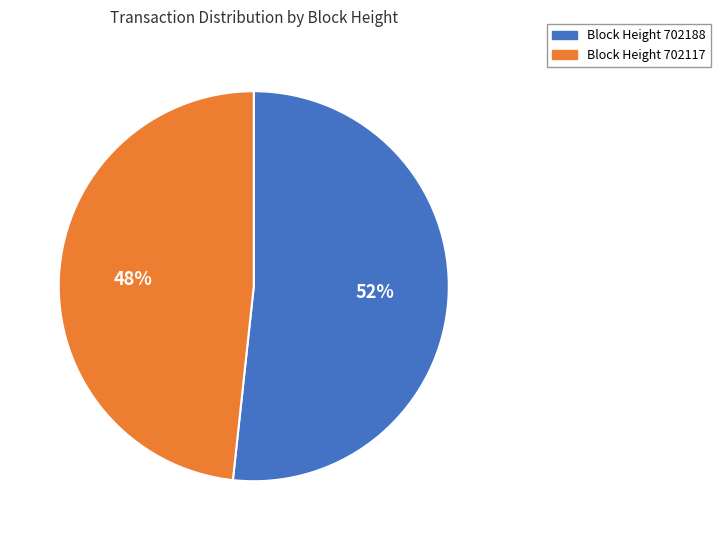

Rank the categories by value from highest to lowest.

Block Height 702188, Block Height 702117